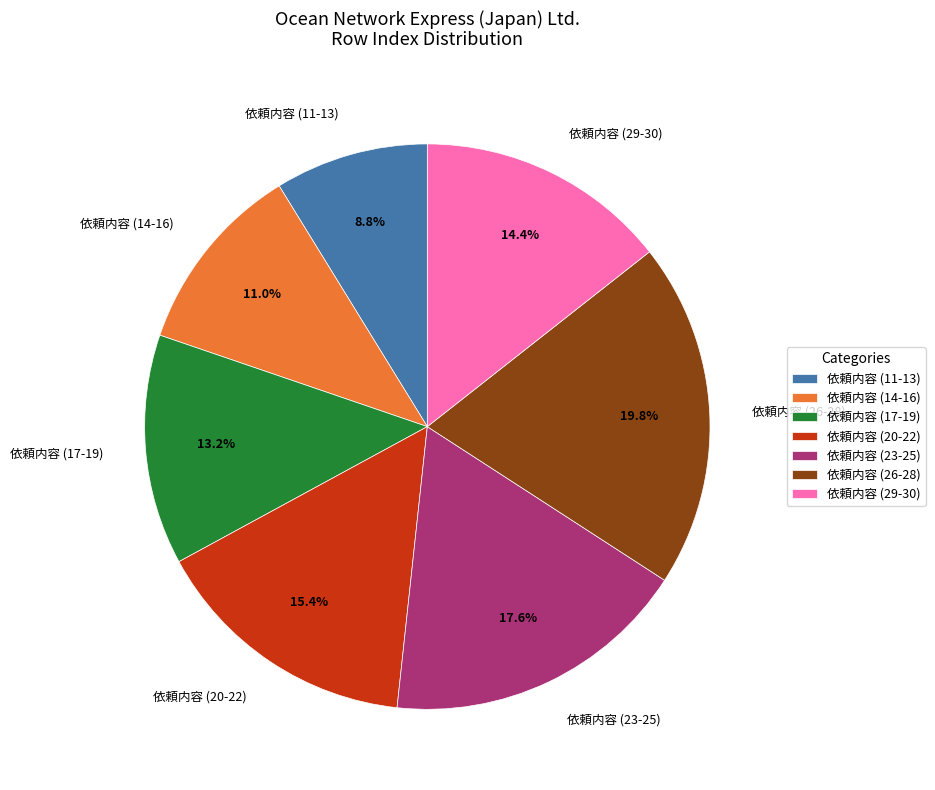

Which category has the biggest portion of the pie?

依頼内容 (26-28)